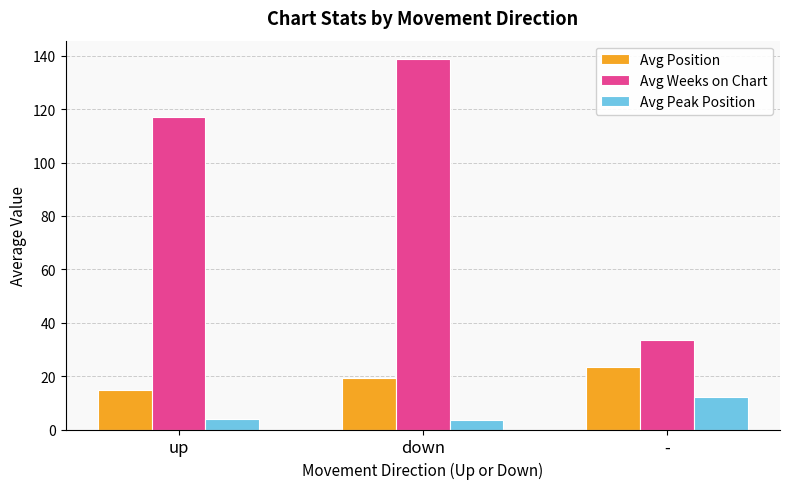

Which series has the largest total across all categories?

Avg Weeks on Chart